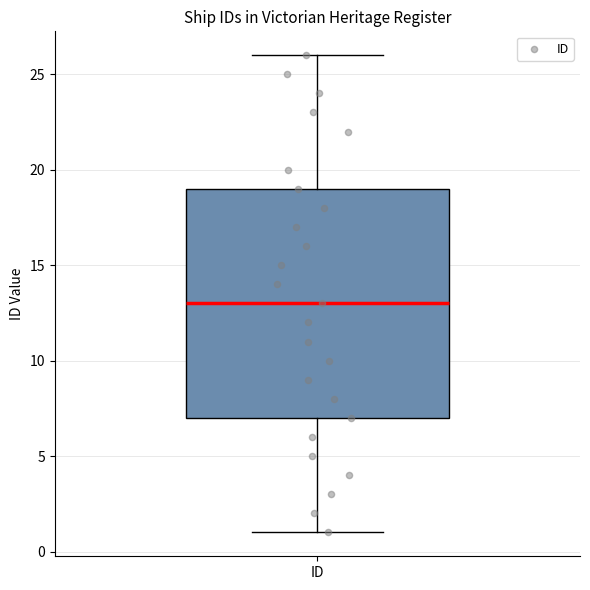

Transcribe this box plot: give where the median line is, the range the box spans, and where the two whiskers end, as read against the y-axis. The values are not printed on the chart, so give them approximately, as read against the axis.

median 13, box 7 to 19, whiskers 1 to 26